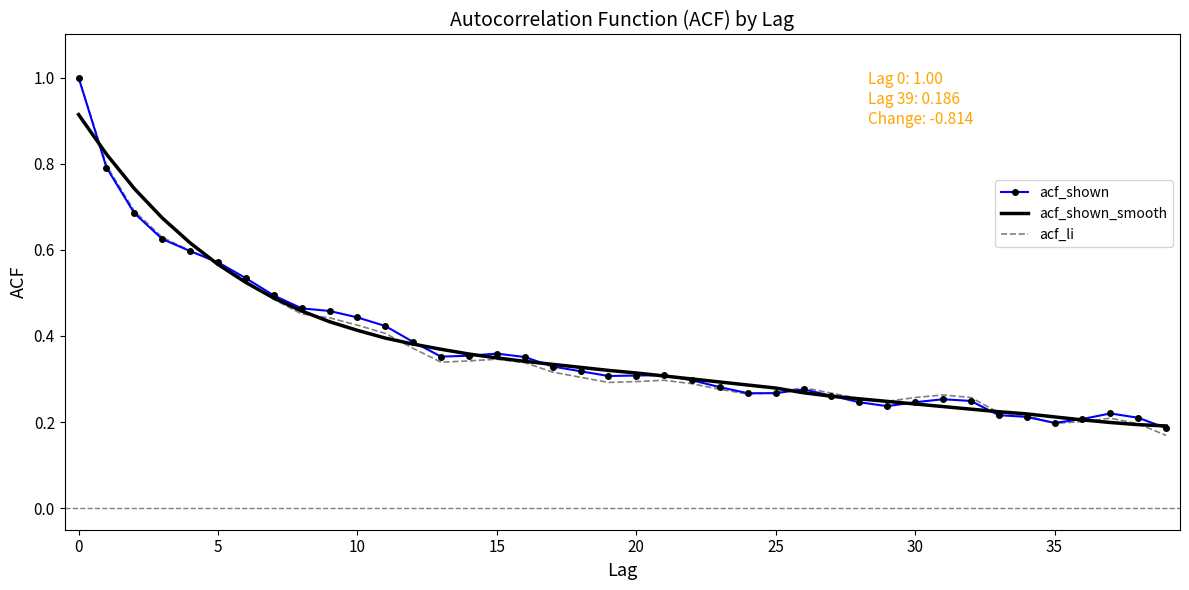

What is the maximum value for acf_li?

1.0